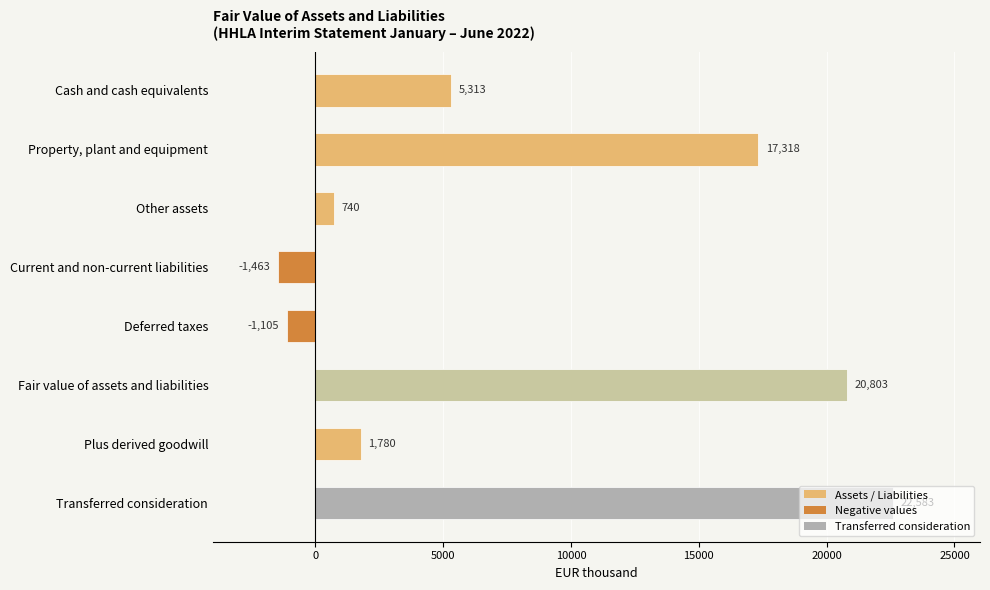

How many negative values are there?

2